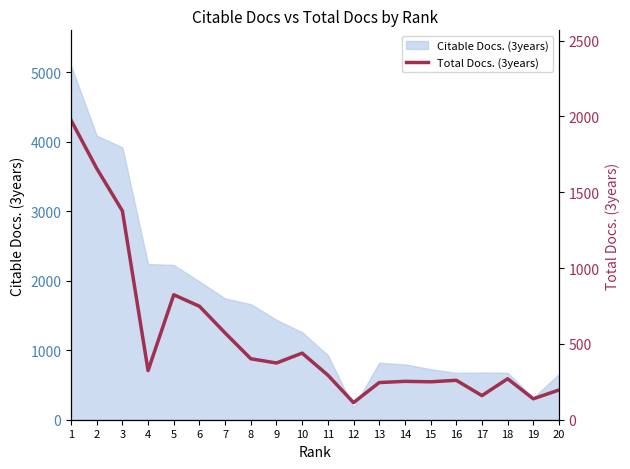

How many values are below 324?

10